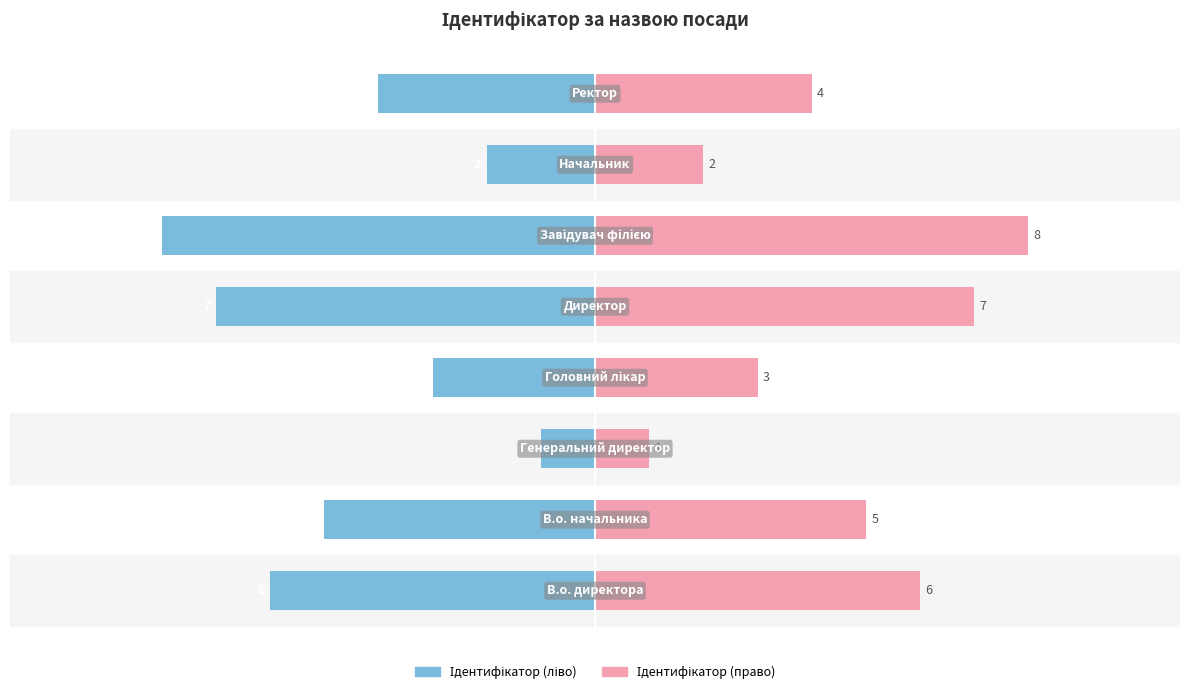

What value does the Ідентифікатор (право) series have at 3?

3